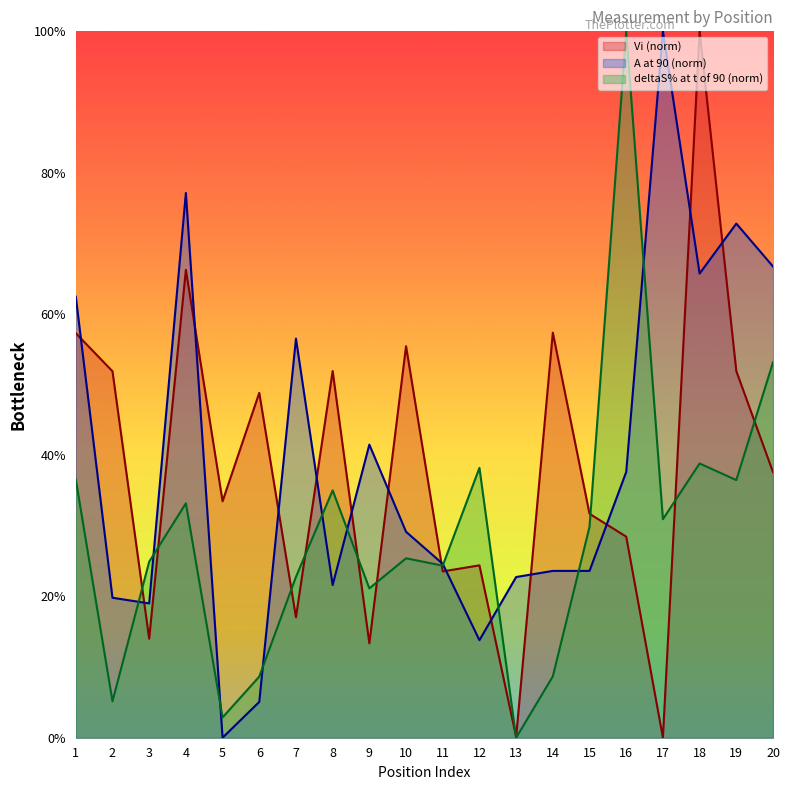

Which category has the lowest value in the A at 90 series?

5